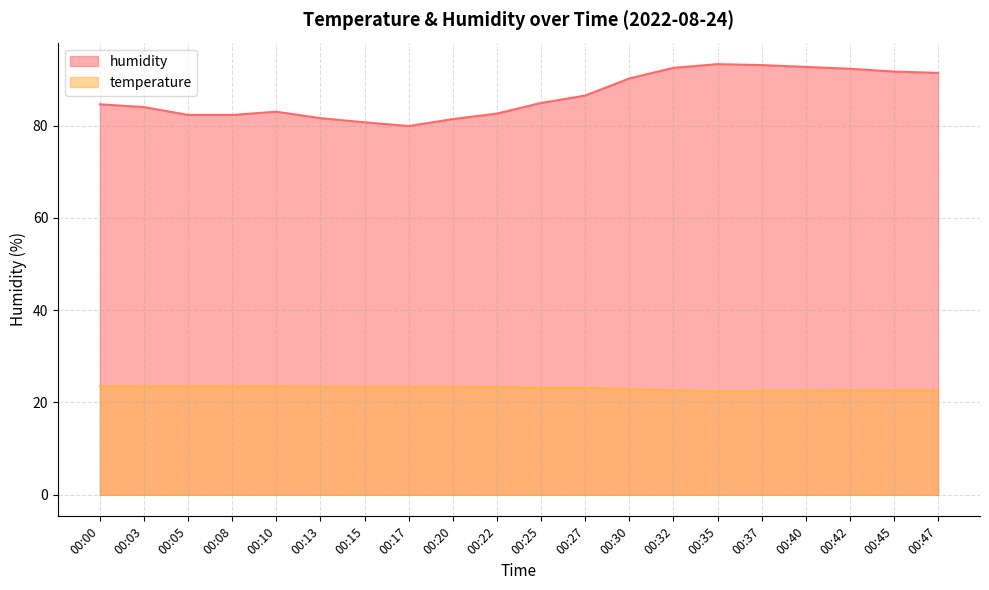

What is the sum of all temperature values?

461.5